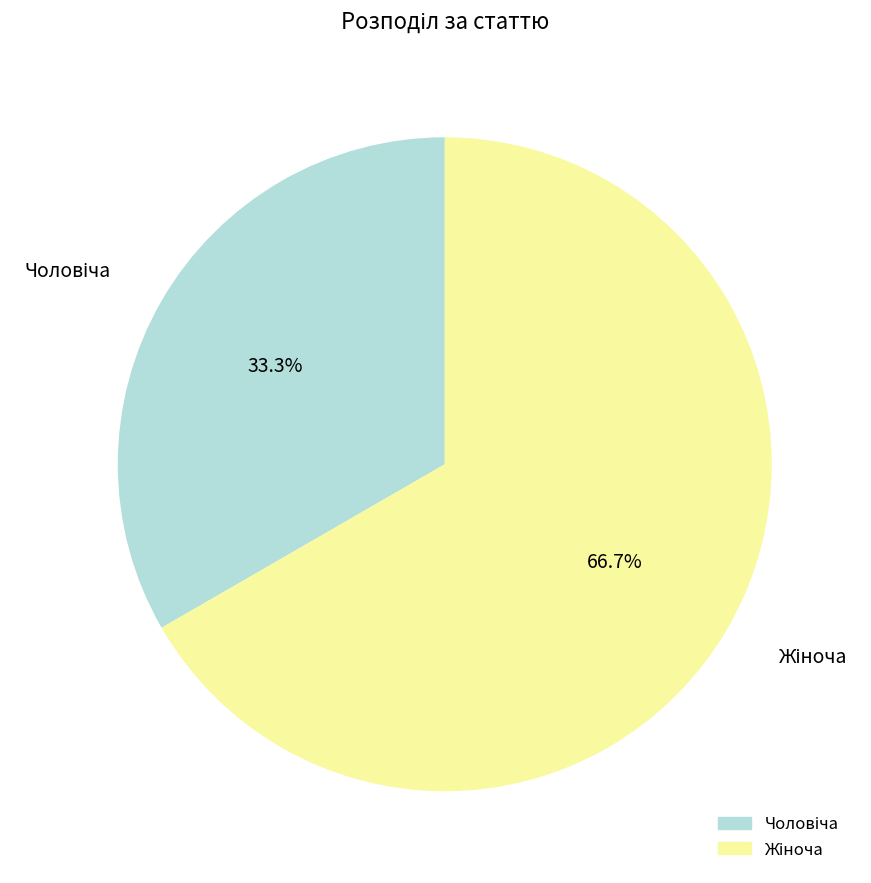

How many slices are in this pie chart?

2